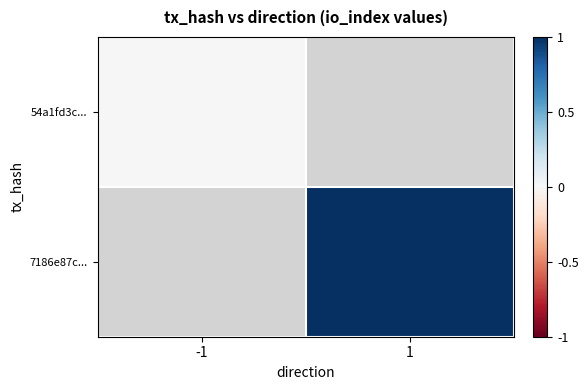

The value of 54a1fd3c... at -1 is 0.0. True or false?

True